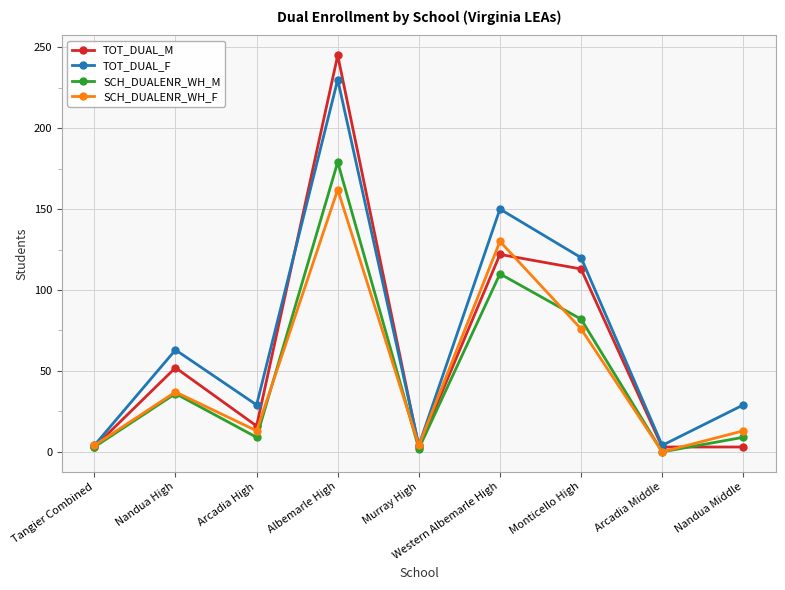

Which series has the largest range (max minus min)?

TOT_DUAL_M